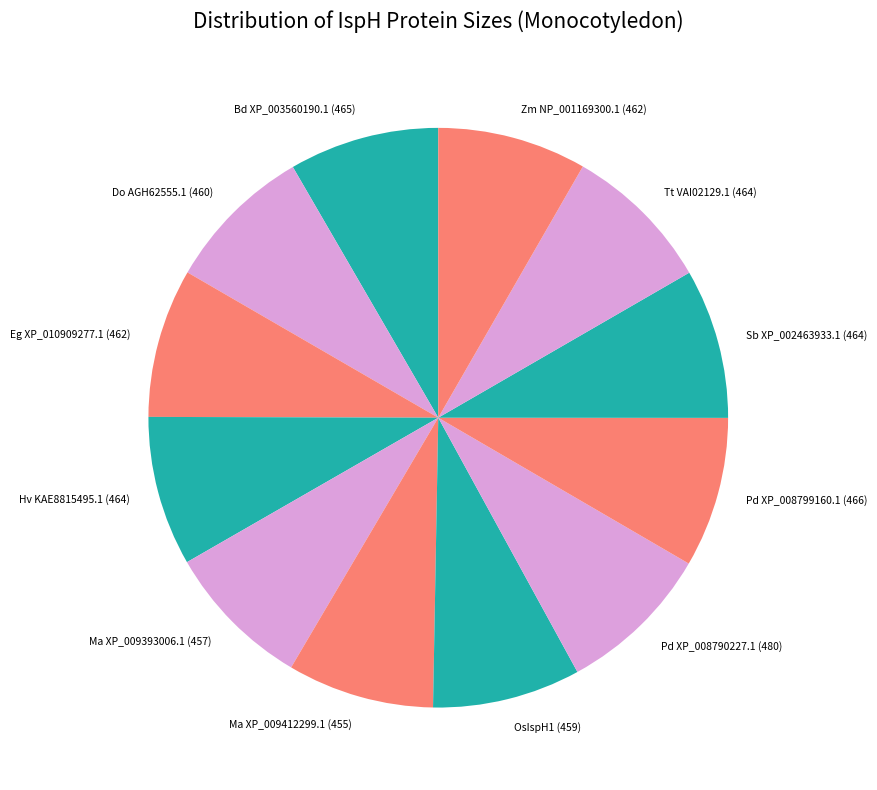

True or false: Sb XP_002463933.1 (464) accounts for 8% of the total.

True